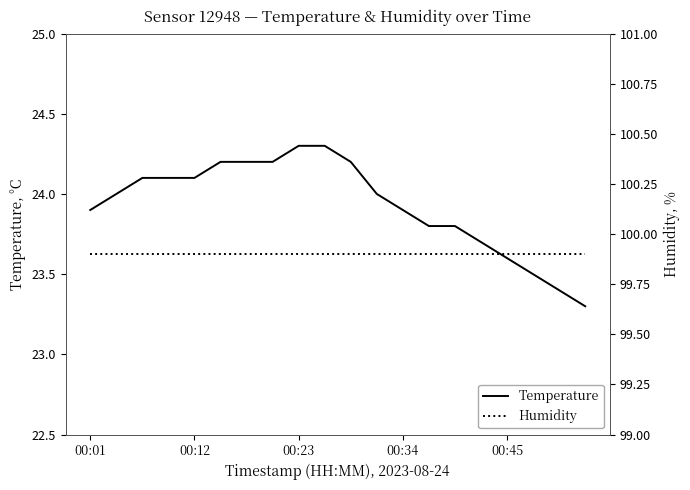

Rank the series by their average value, from highest to lowest.

Humidity, Temperature